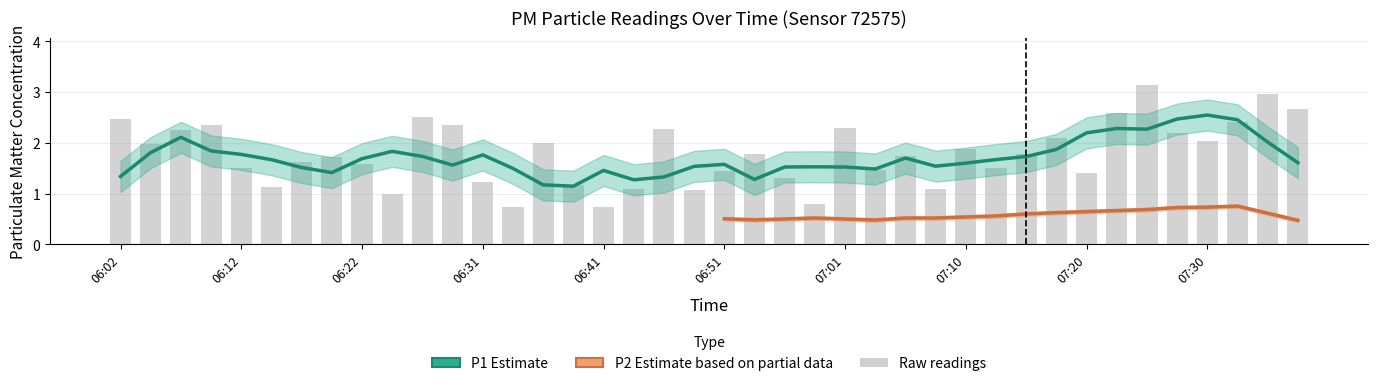

Reading left to right, extract all data points from this chart.

2.5	2.0	2.2	2.4	1.5	1.1	1.6	1.7	1.6	1.0	2.5	2.4	1.2	0.7	2.0	1.2	0.7	1.1	2.3	1.1	1.4	1.8	1.3	0.8	2.3	1.5	1.8	1.1	1.9	1.5	1.8	2.1	1.4	2.6	3.1	2.2	2.0	2.4	3.0	2.7